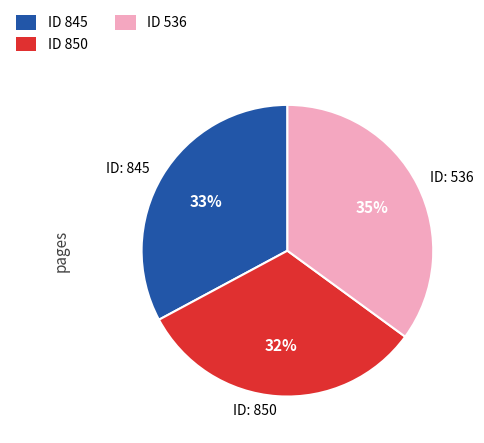

Is there a majority slice in this chart?

No